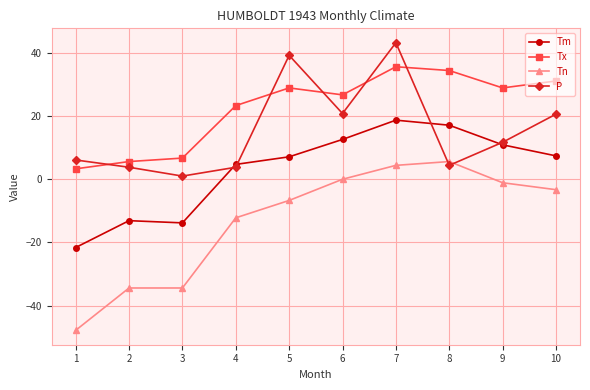

What is the maximum value for Tn?

5.6